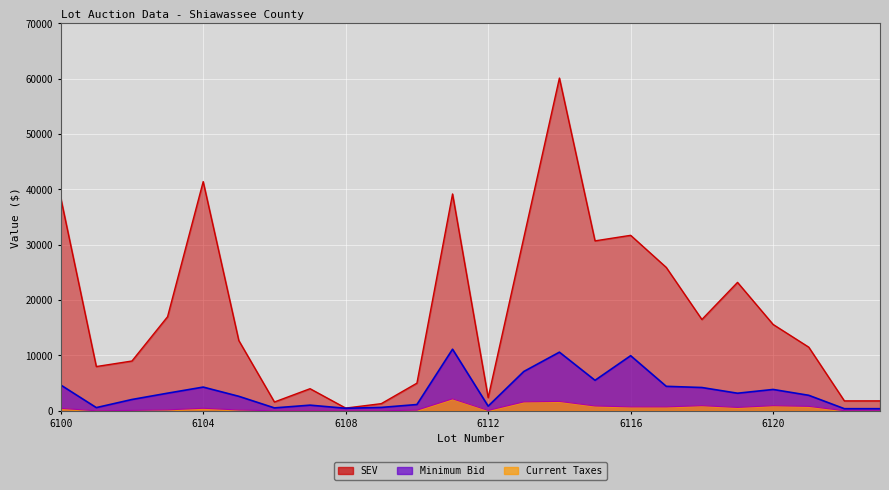

At which label does SEV reach its minimum?

6108